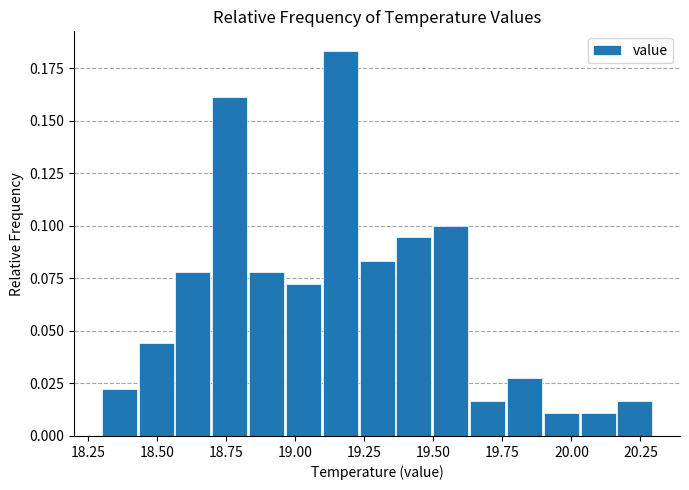

Around what value on the x-axis is the tallest bar? Give the approximate position of its centre, as read against the axis.

19.15